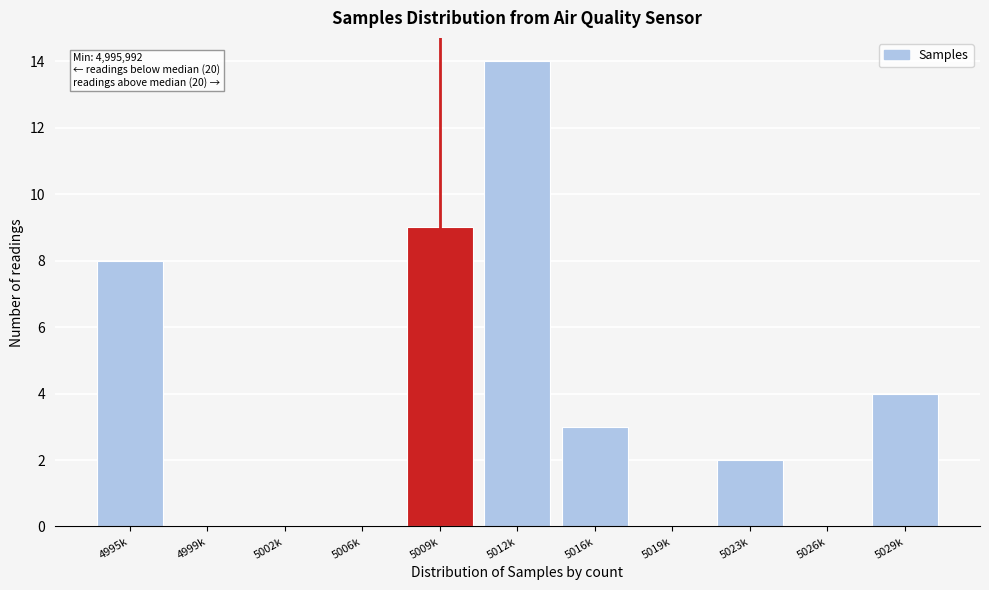

Reading left to right, list all the values displayed in this chart.

4995k=8	4999k=0	5002k=0	5006k=0	5009k=9	5012k=14	5016k=3	5019k=0	5023k=2	5026k=0	5029k=4